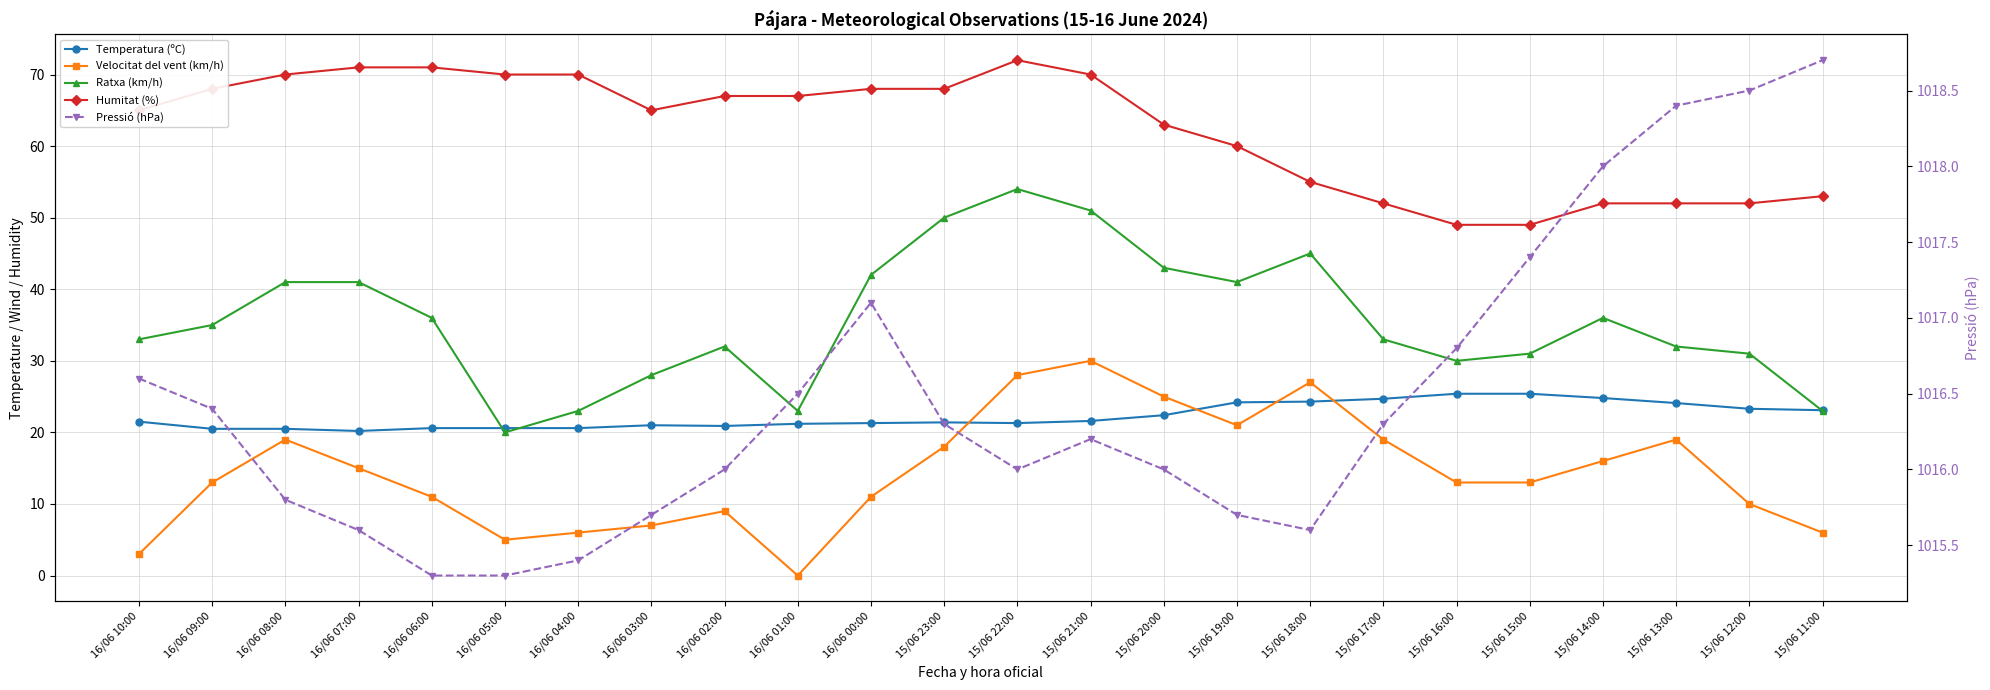

How many lines are shown in the chart?

5